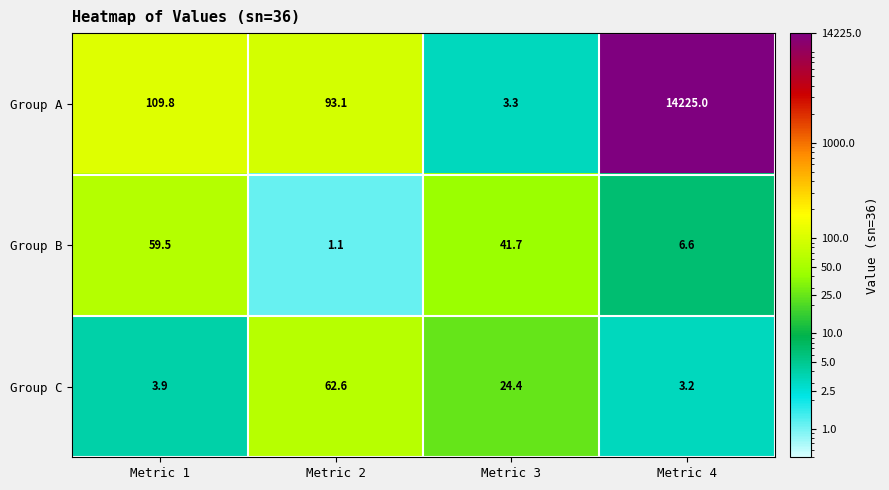

True or false: Group C has a value of 62.6 at Metric 2.

True